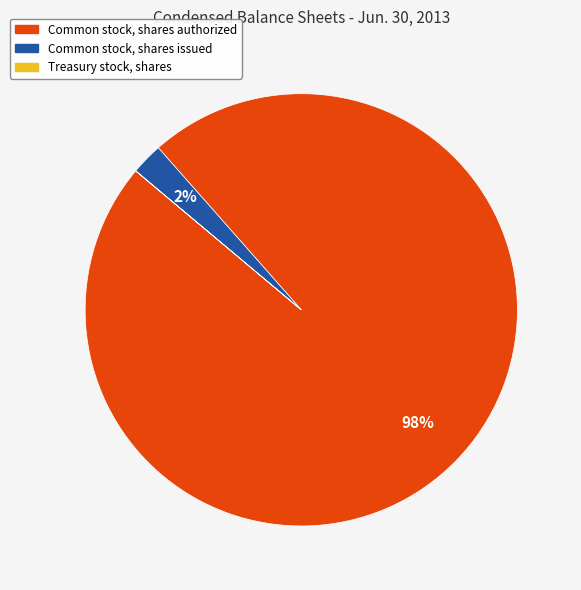

Do Common stock, shares authorized and Common stock, shares issued together represent more than half of the pie?

Yes